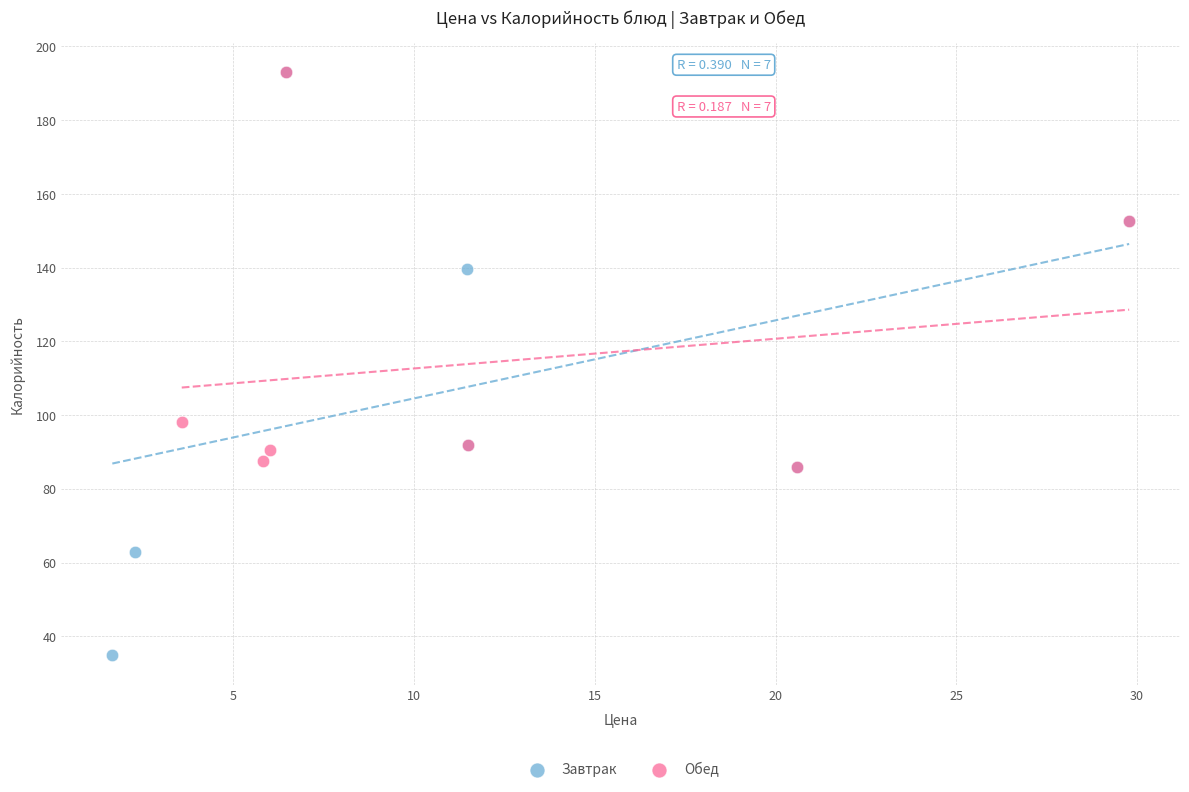

Which series reaches the minimum Y coordinate?

Завтрак